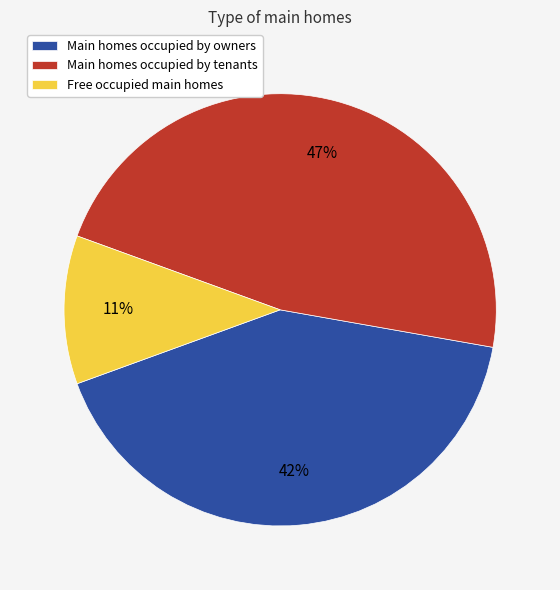

Is it true that Main homes occupied by owners is 57% of the pie?

False